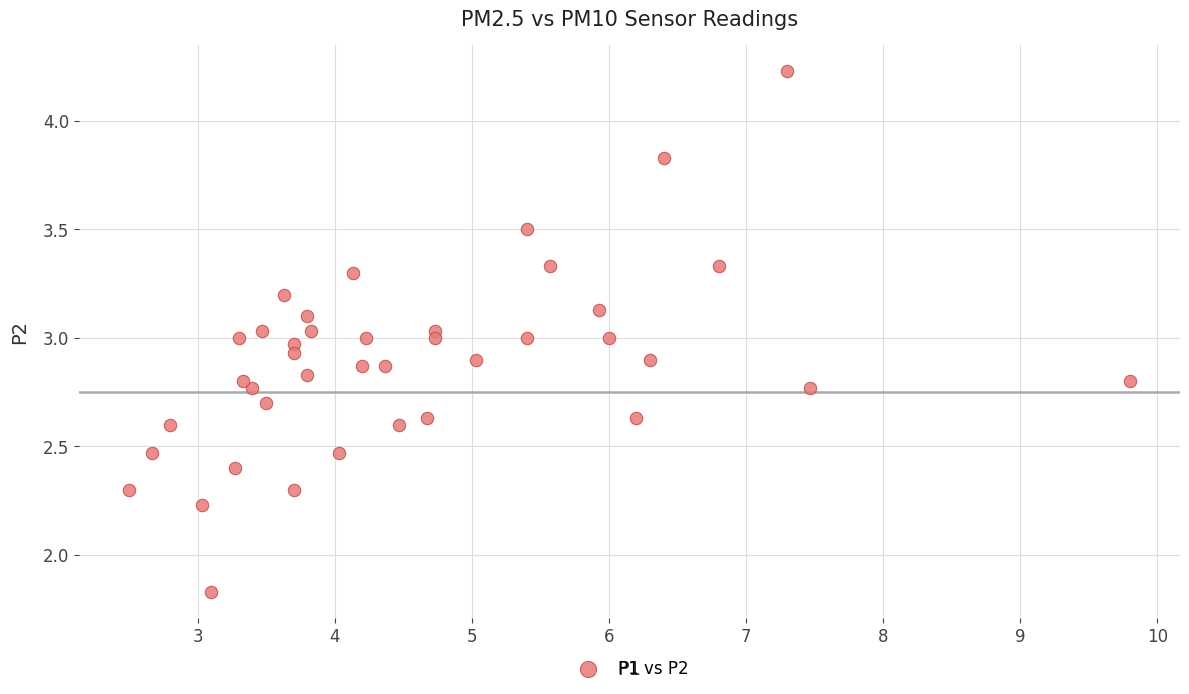

What is the range of Y values (max minus min)?

2.4